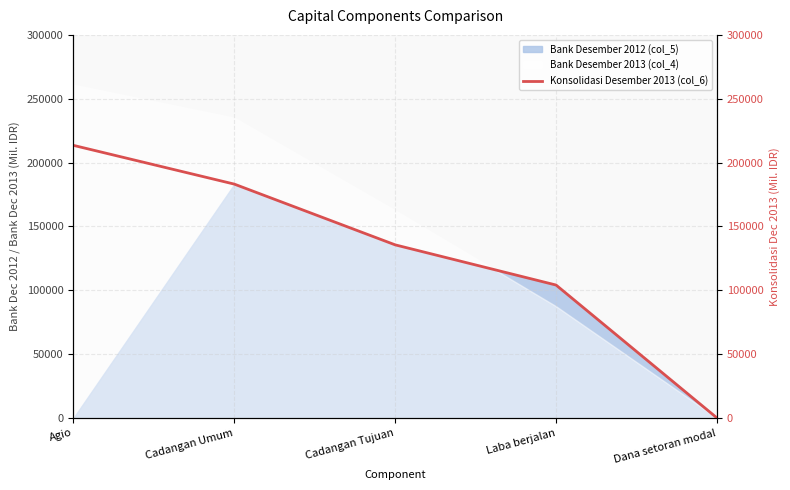

The chart shows a value of 264187 at Cadangan Umum. True or false?

False